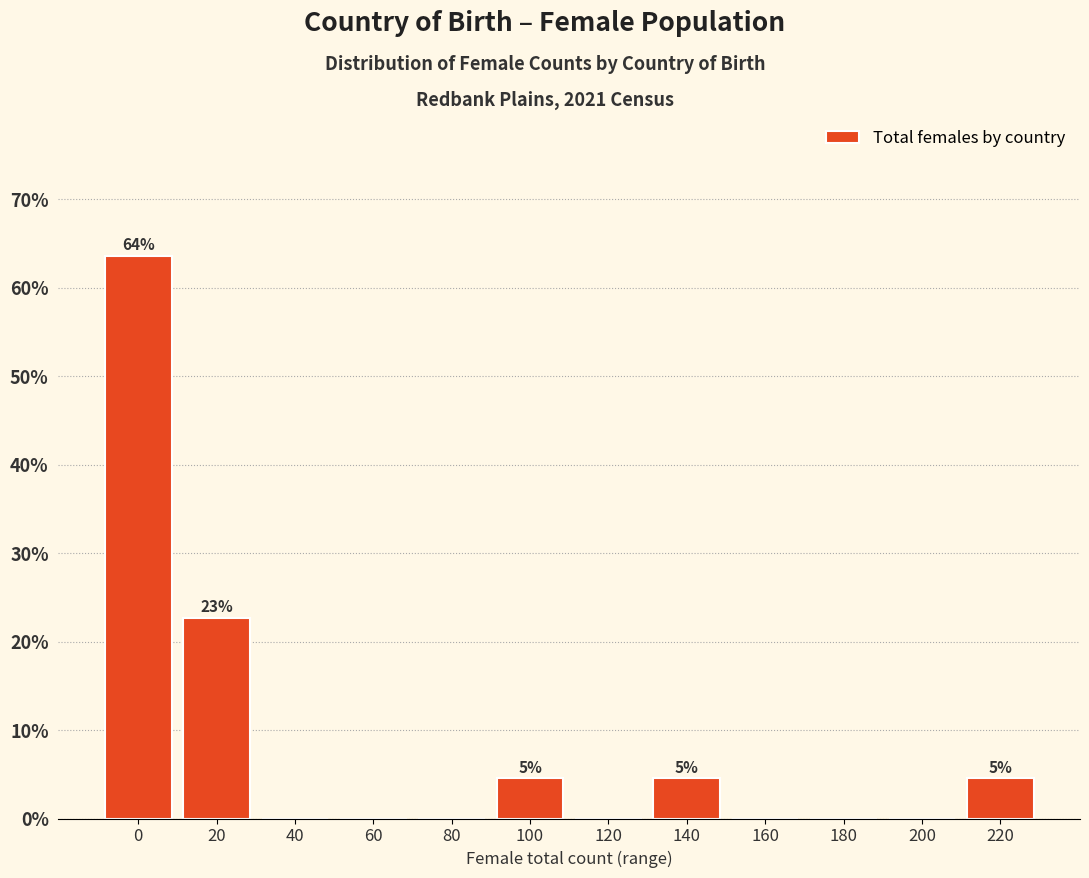

Reading right to left, list all the values displayed in this chart.

220=4.5	200=0.0	180=0.0	160=0.0	140=4.5	120=0.0	100=4.5	80=0.0	60=0.0	40=0.0	20=22.7	0=63.6